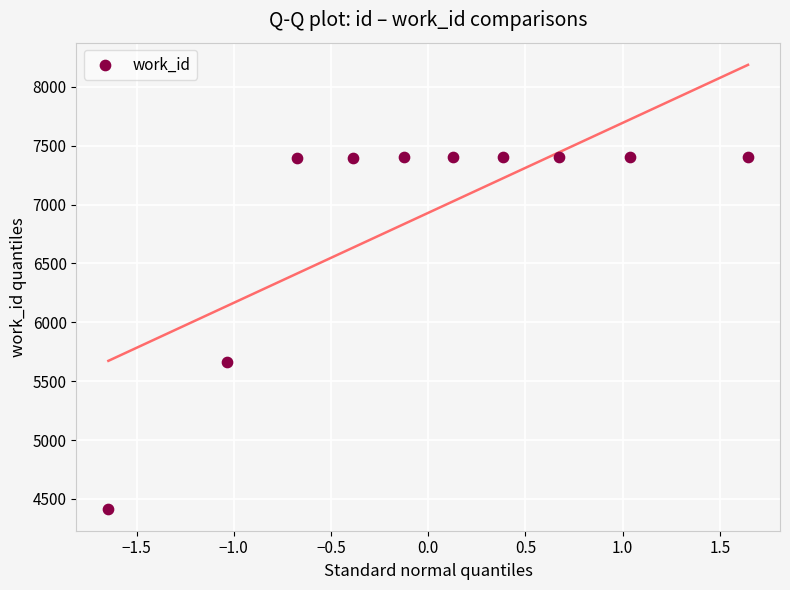

What is the range of Y values (max minus min)?

2989